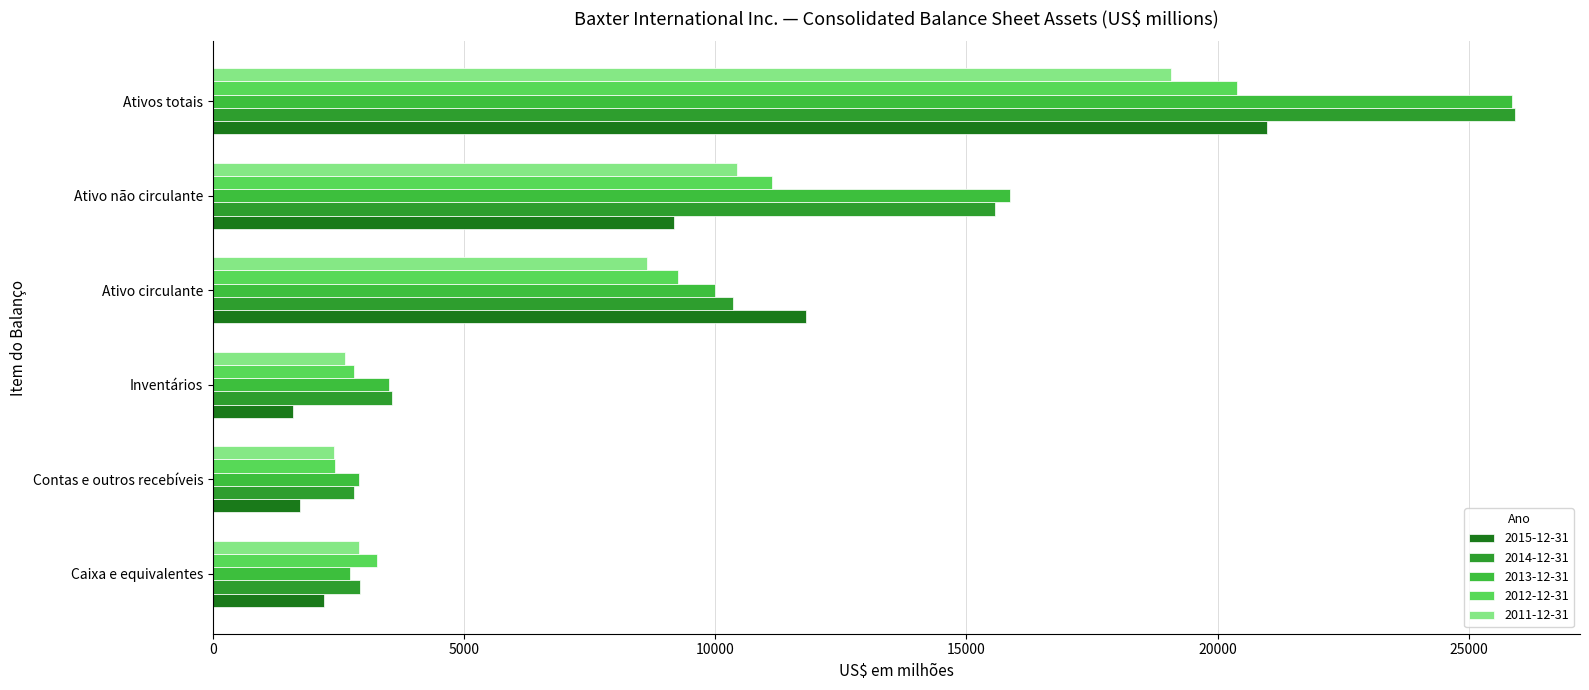

True or false: 2012-12-31 has a value of 4270 at Inventários.

False